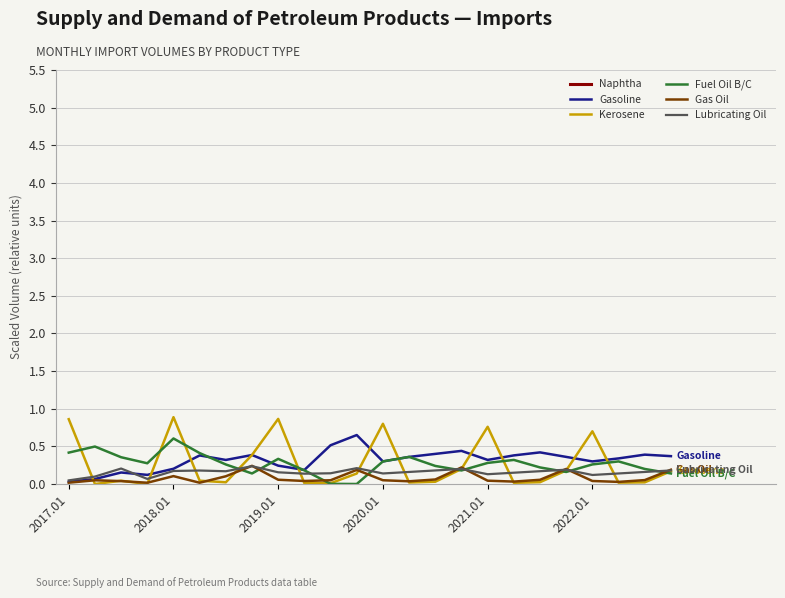

Which series ends up on top after the final intersection of Gas Oil and Kerosene?

Gas Oil